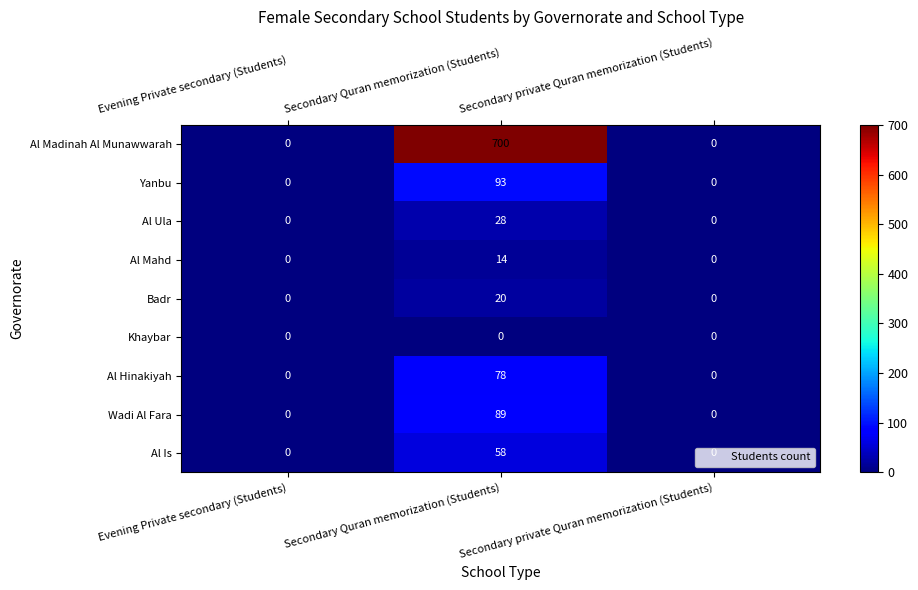

Which series has the largest total across all categories?

Al Madinah Al Munawwarah